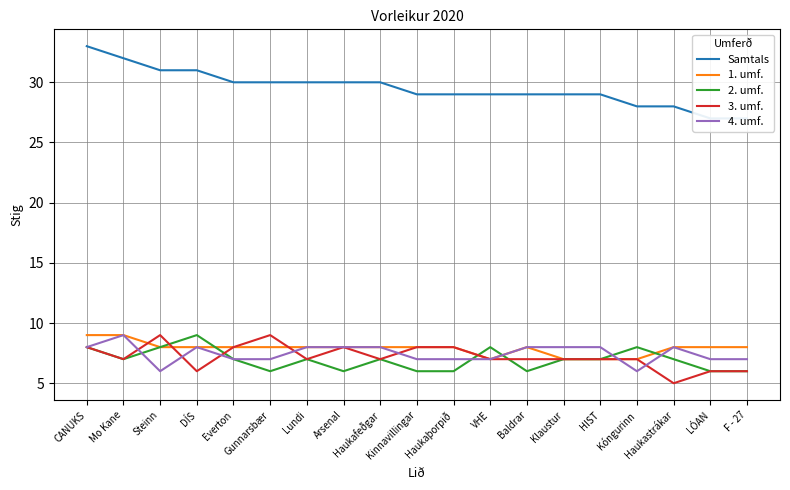

How many values in the 2. umf. series exceed 7?

5